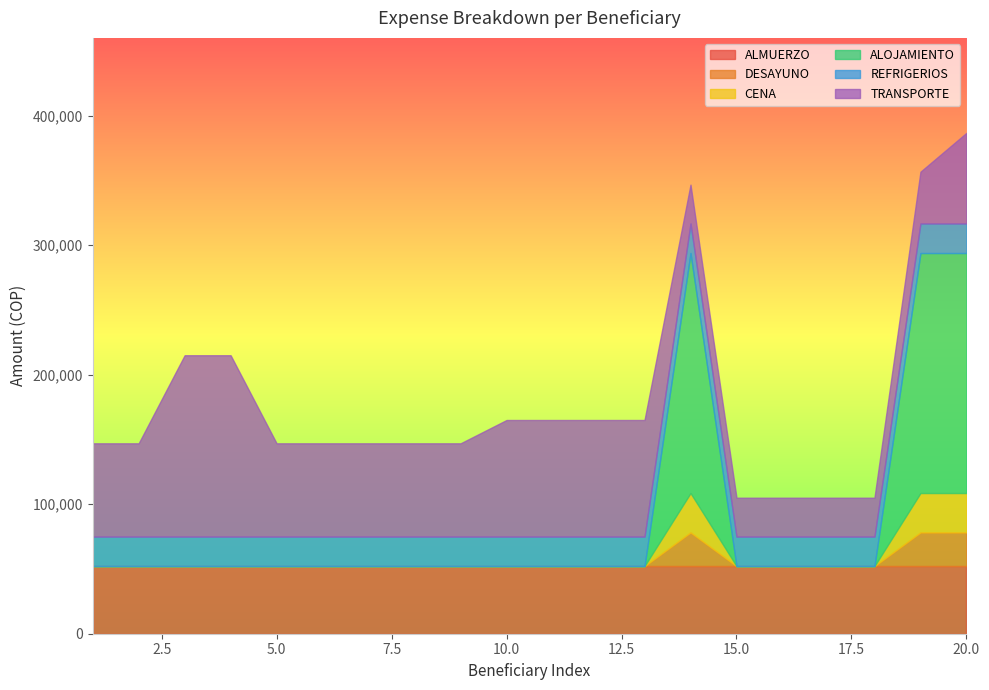

Which category has the highest value in the REFRIGERIOS series?

1